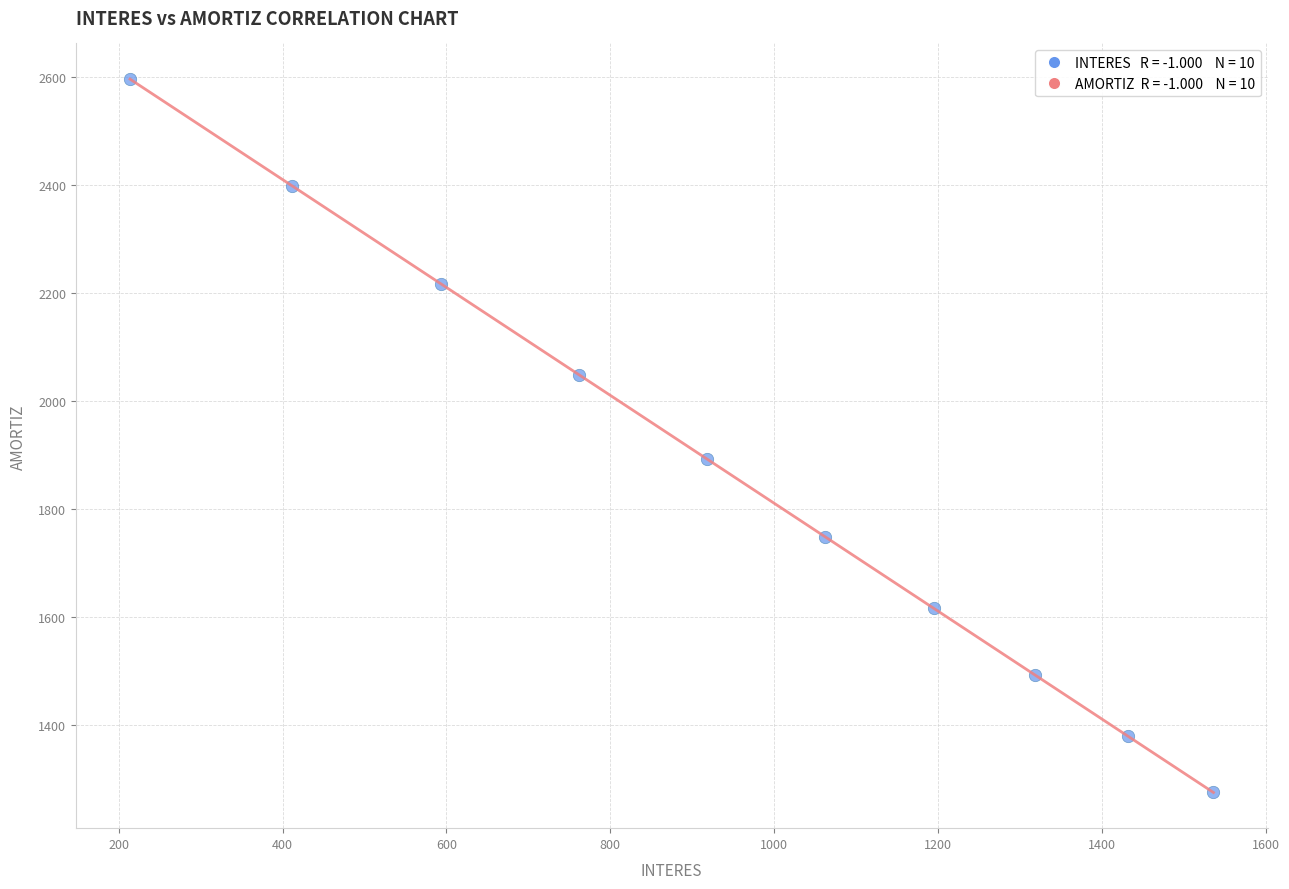

What Y value in the scatter plot is closest to 1935?

1892.4